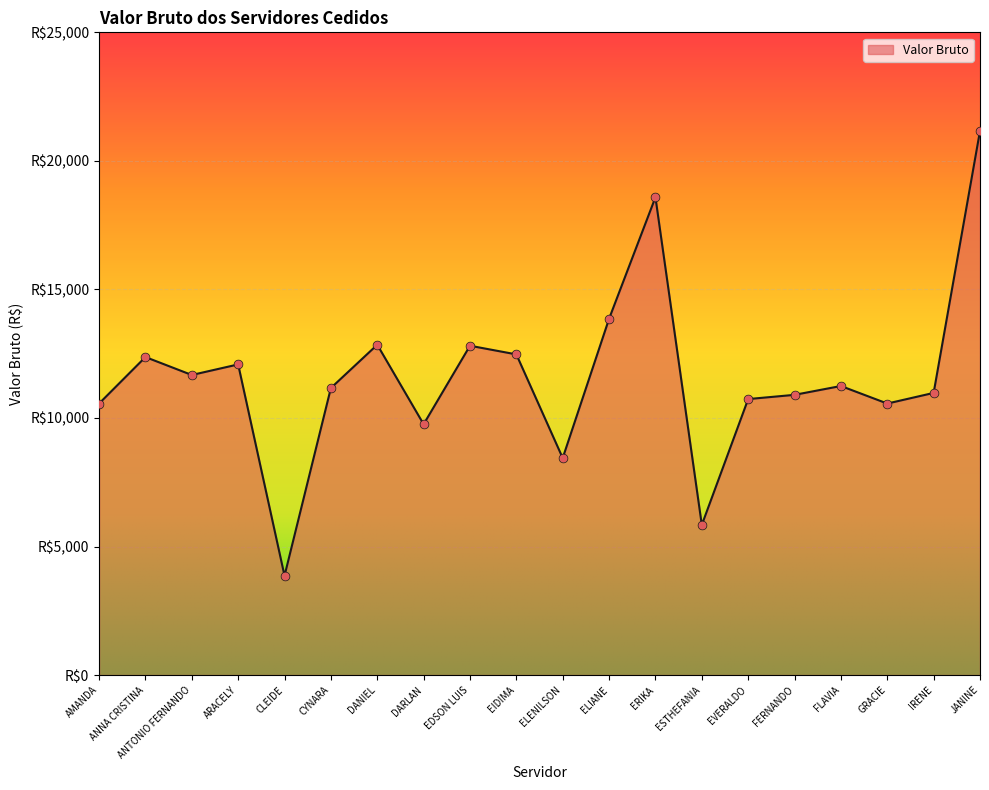

Which has a higher value, FLAVIA or DANIEL?

DANIEL